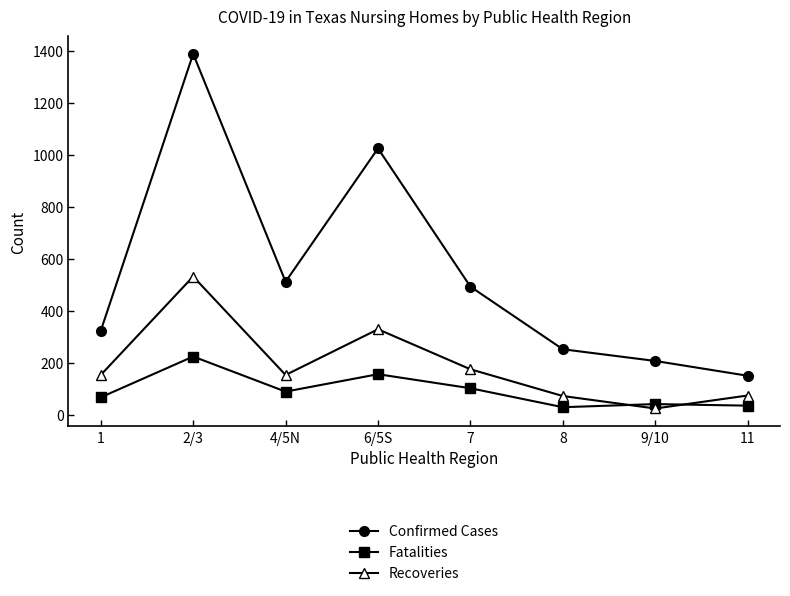

What is the label of the 2nd point from the left?

2/3